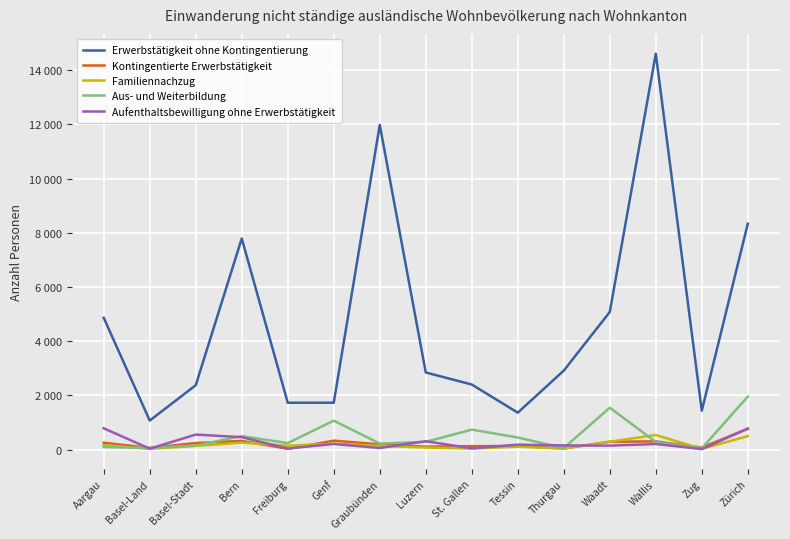

Does the chart have visible grid lines?

Yes